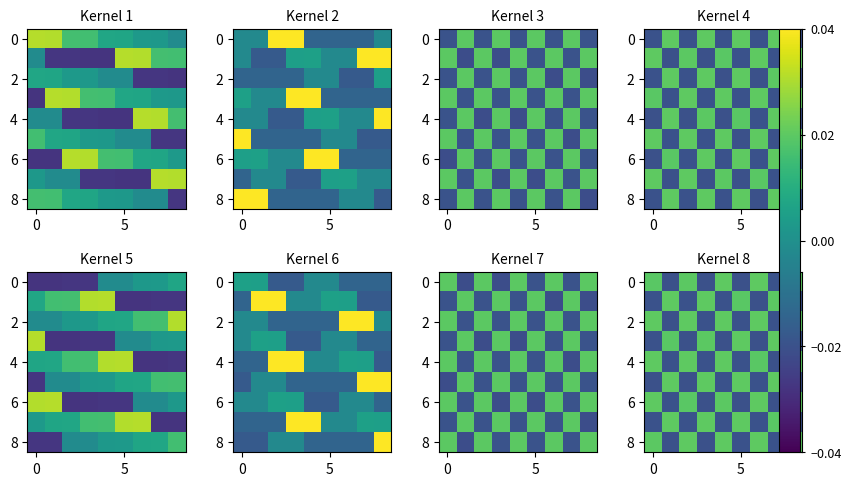

How many values in row_5 are below zero?

5